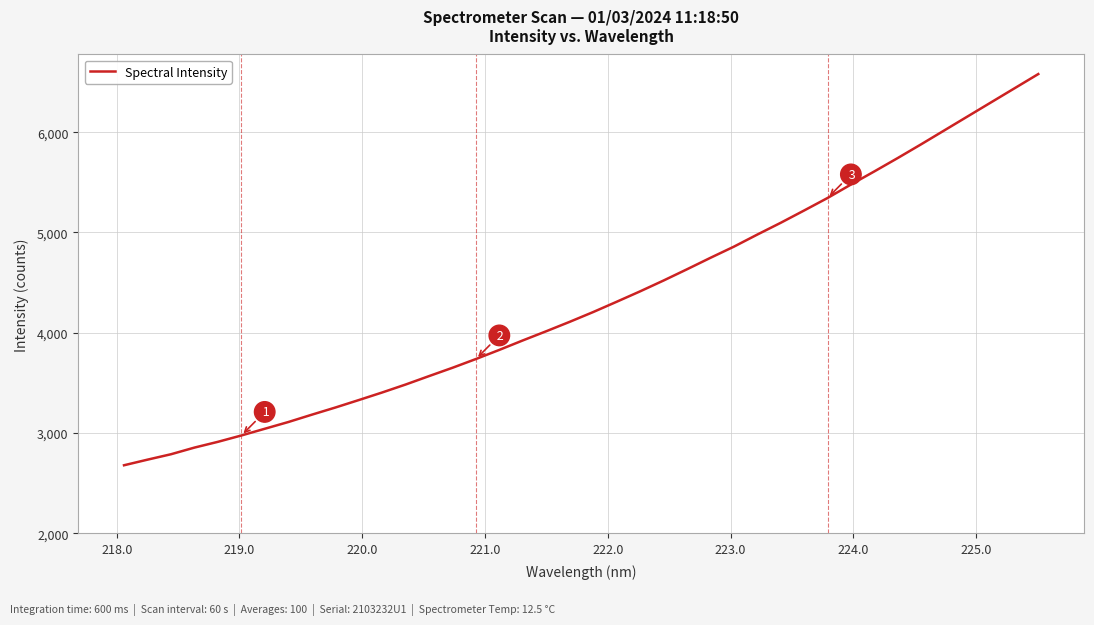

What is the maximum value shown in the chart?

6580.0